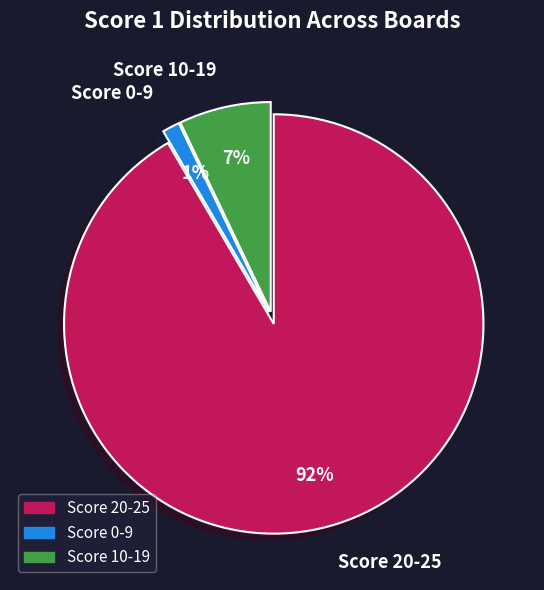

What is the largest slice in the pie chart?

Score 20-25